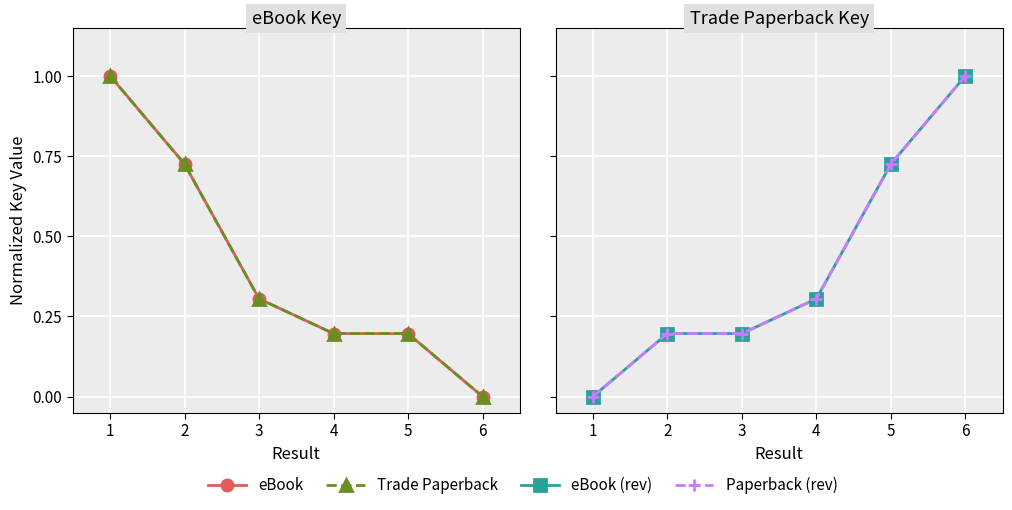

What is the difference between the eBook values at 1 and 2?

0.3